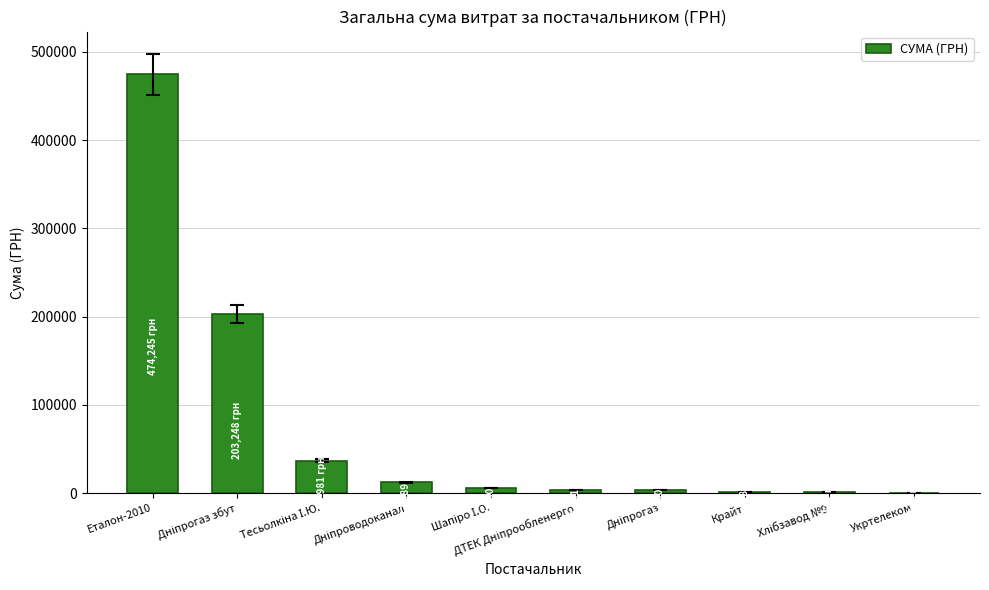

What is the maximum value shown in the chart?

474245.3